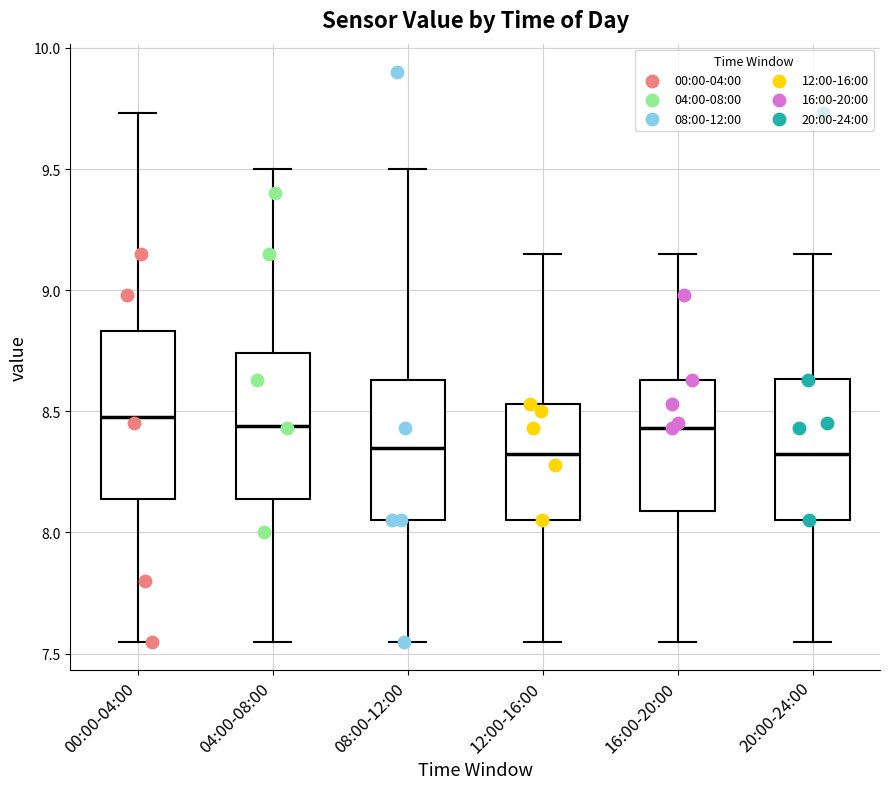

Reading left to right, transcribe this box plot: for each box, give where its median line is, the range the box spans, and where its two whiskers end, as read against the y-axis. The values are not printed on the chart, so give them approximately, as read against the axis.

00:00-04:00: median 8.50, box 8.15 to 8.85, whiskers 7.55 to 9.75
04:00-08:00: median 8.45, box 8.15 to 8.75, whiskers 7.55 to 9.50
08:00-12:00: median 8.35, box 8.05 to 8.65, whiskers 7.55 to 9.50
12:00-16:00: median 8.35, box 8.05 to 8.55, whiskers 7.55 to 9.15
16:00-20:00: median 8.45, box 8.10 to 8.65, whiskers 7.55 to 9.15
20:00-24:00: median 8.35, box 8.05 to 8.65, whiskers 7.55 to 9.15